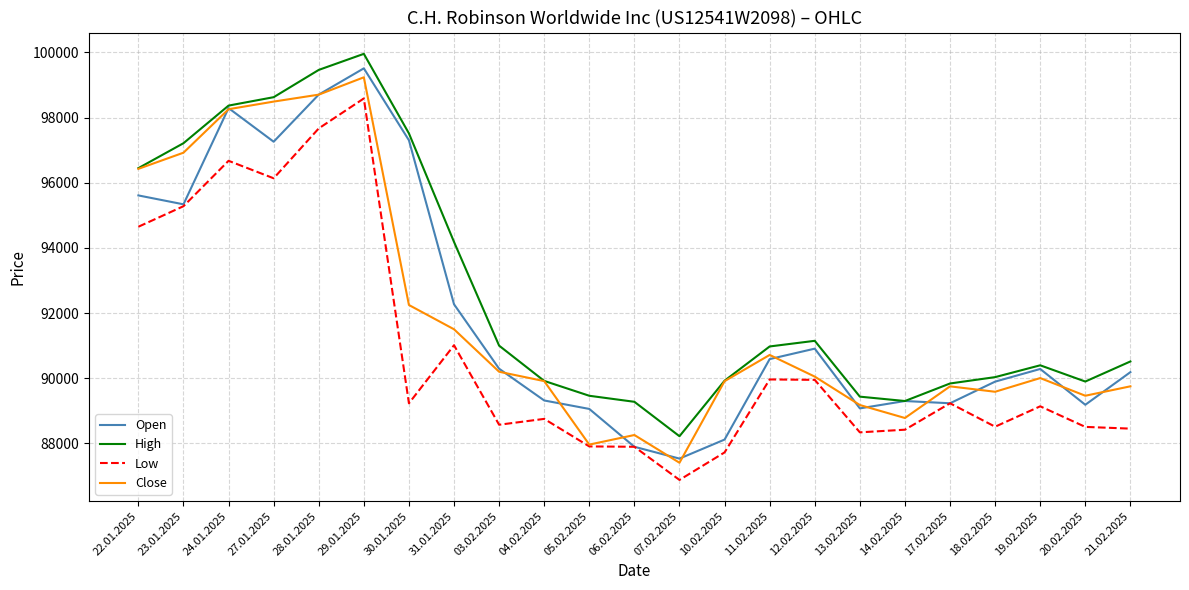

Which category has the lowest value across all series?

07.02.2025